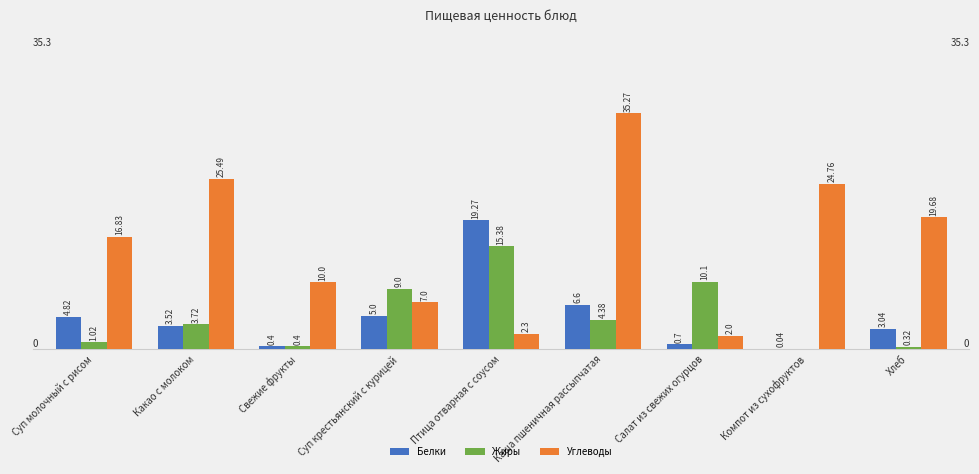

Where is Углеводы nearest to the value 18?

Суп молочный с рисом